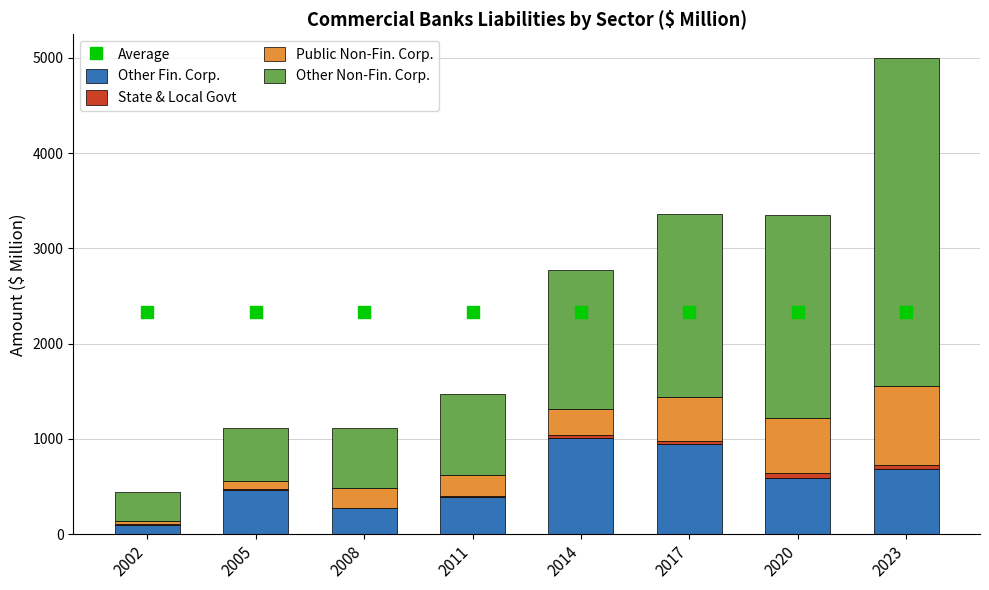

At which category is the sum across all series the highest?

2023